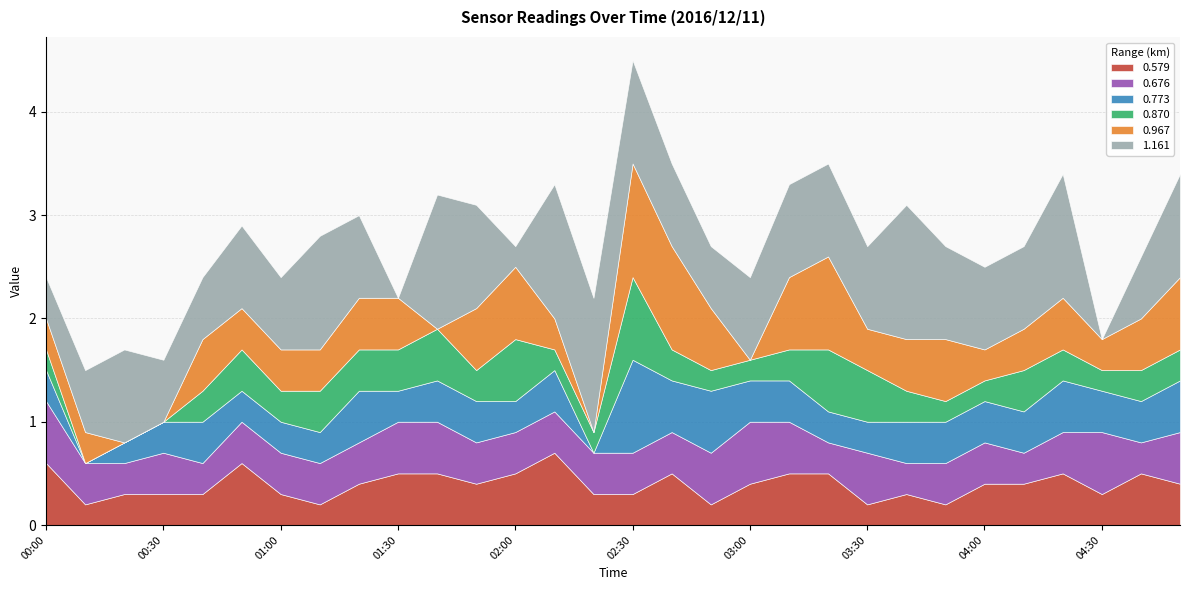

What is the label of the 23rd point from the right?

01:10